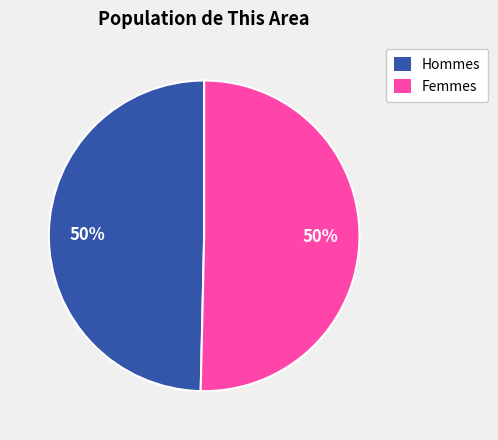

Count the number of slices in the pie.

2